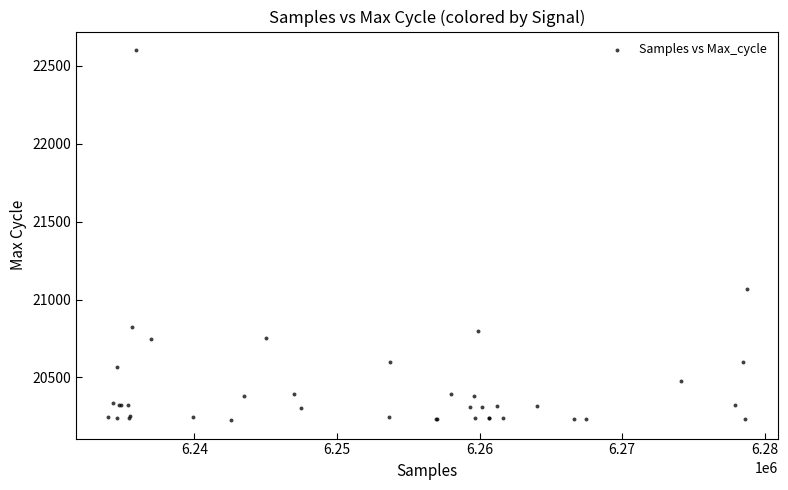

What Y value in the scatter plot is closest to 21414?

21069